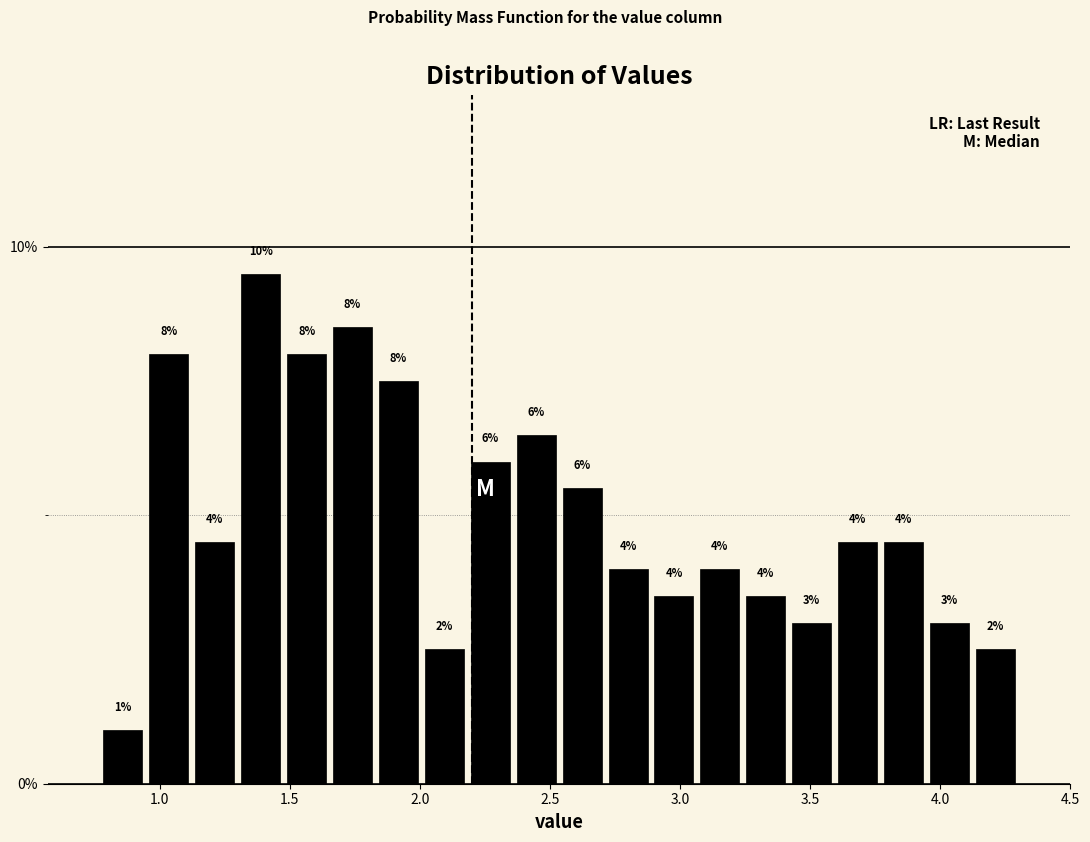

Read against the x-axis, roughly where is the centre of the tallest bar?

1.40